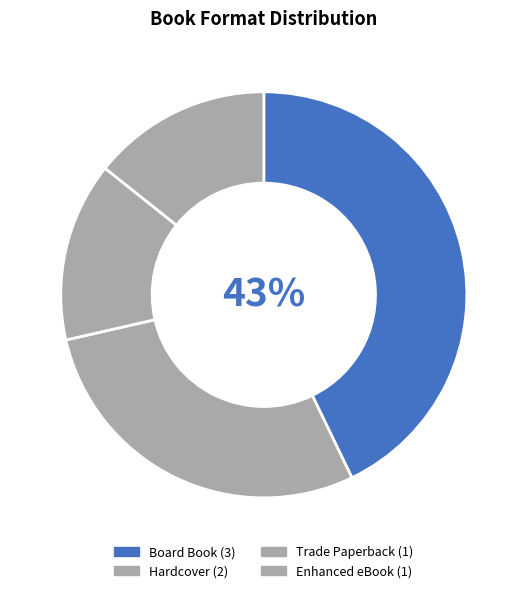

Count the number of slices in the pie.

4